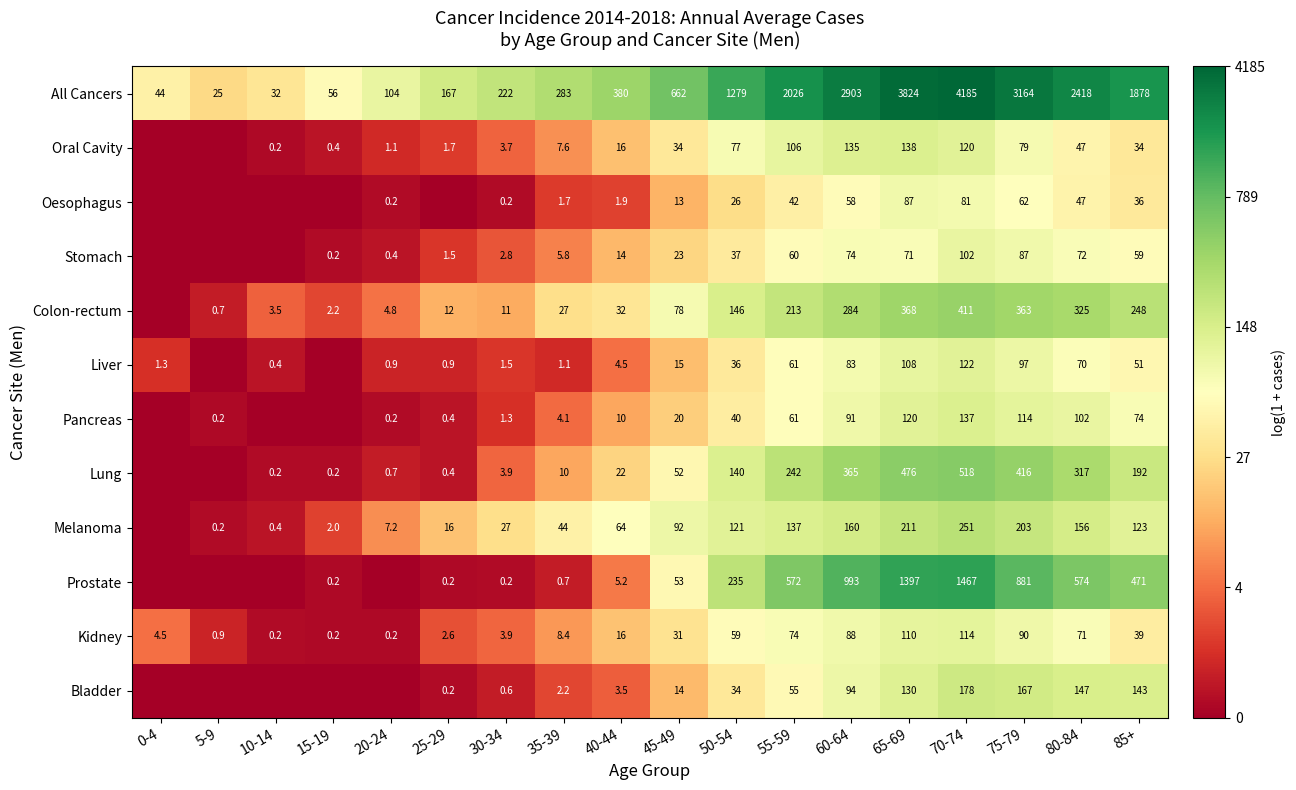

True or false: Oral Cavity has a value of 0.5 at 20-24.

False